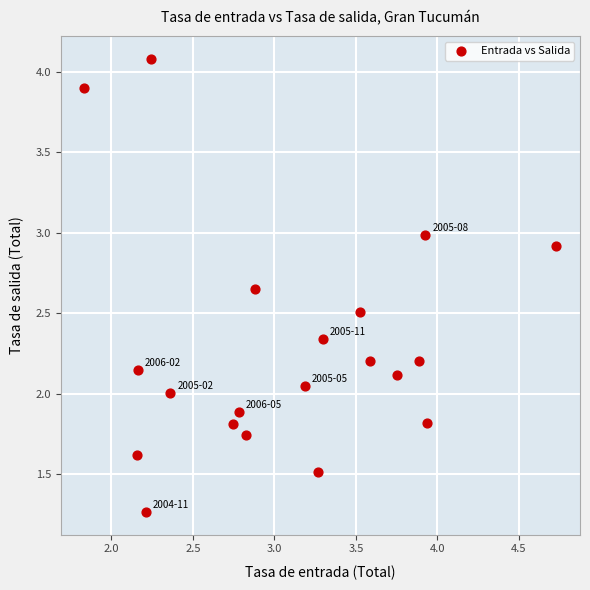

What is the range of X values (max minus min)?

2.9